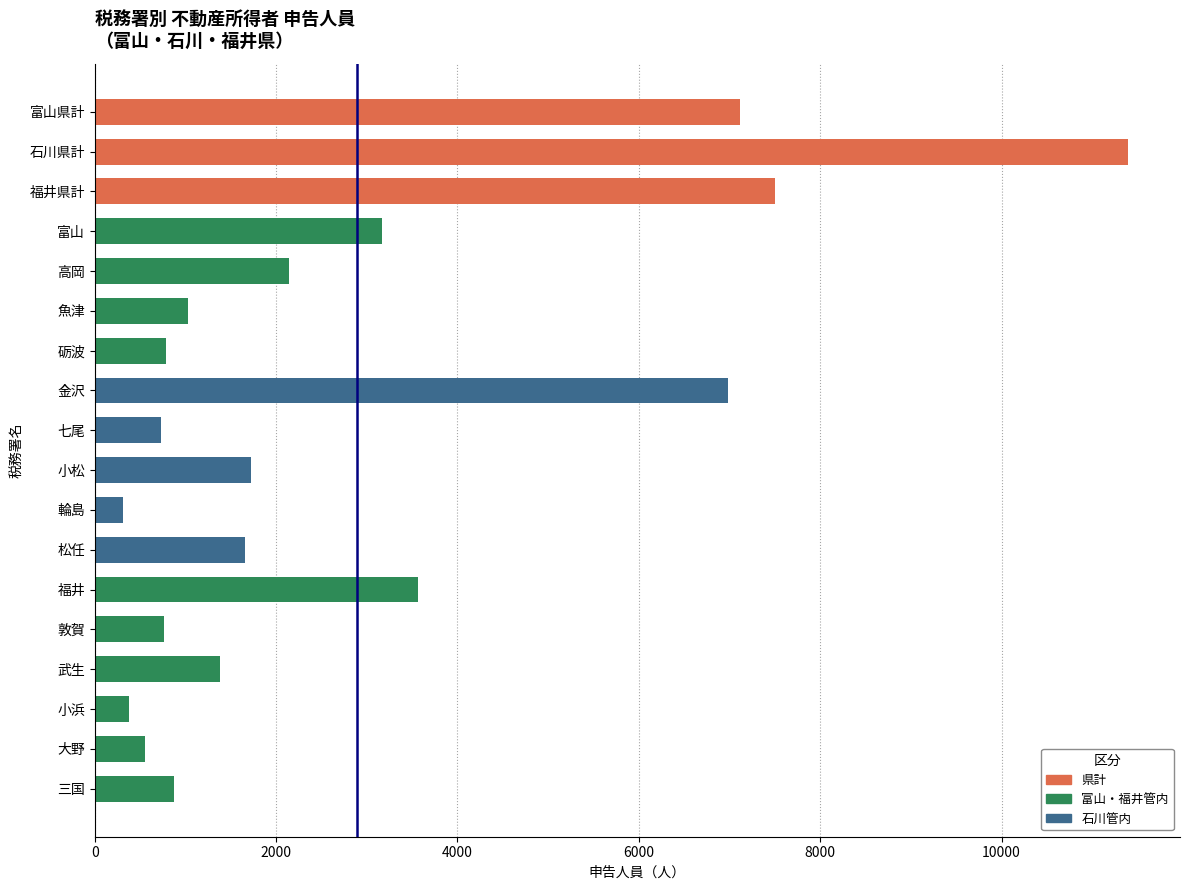

Which category has the highest value across all series?

石川県計